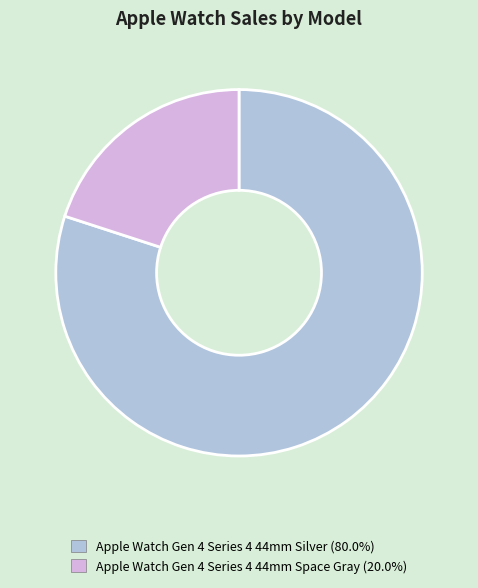

Count the number of slices in the pie.

2